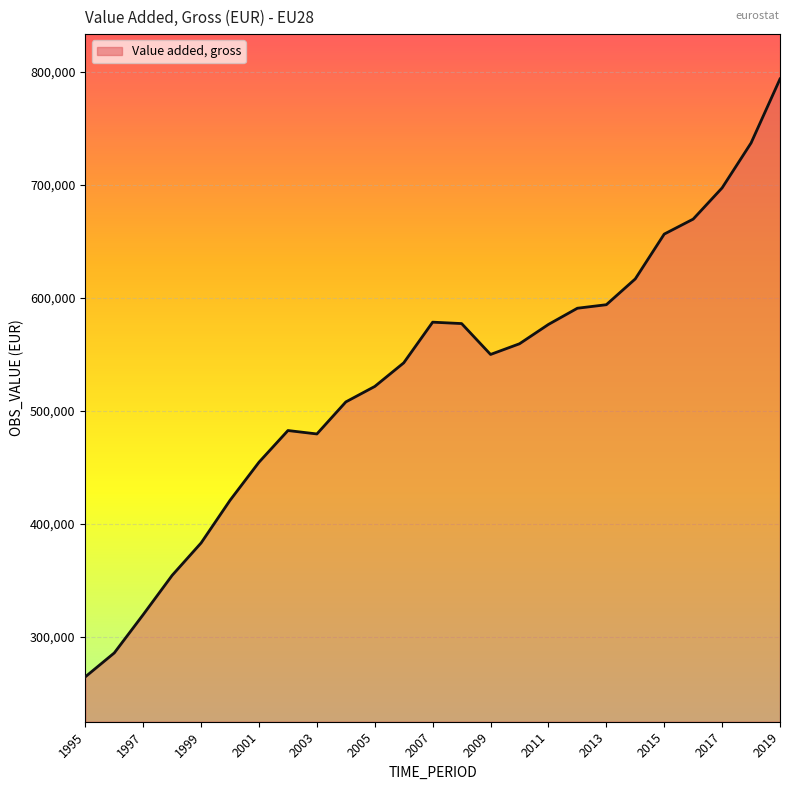

What is the smallest value displayed?

264880.1